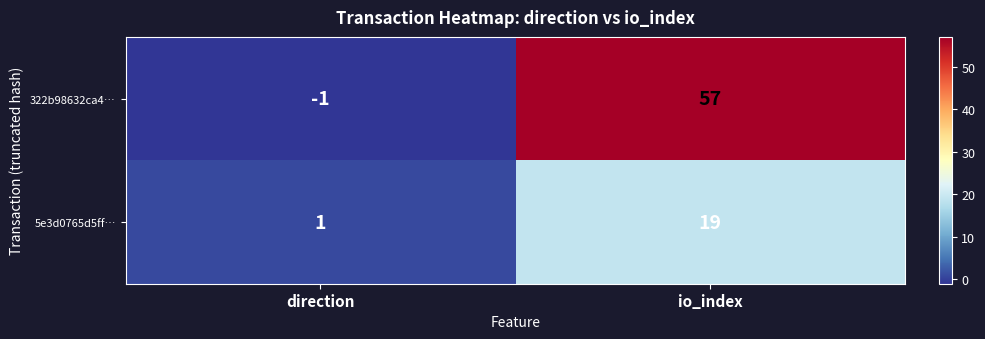

Which series changed the most between direction and io_index?

322b98632ca4…